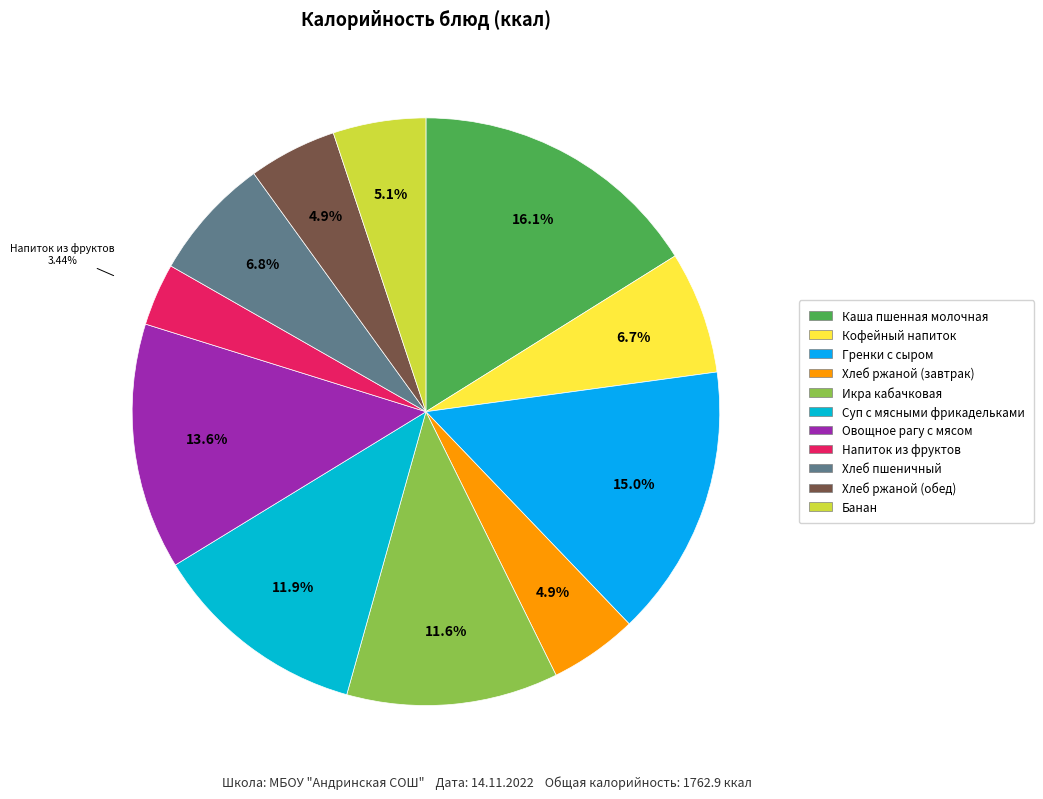

Is it true that Суп с мясными фрикадельками is 3% of the pie?

False